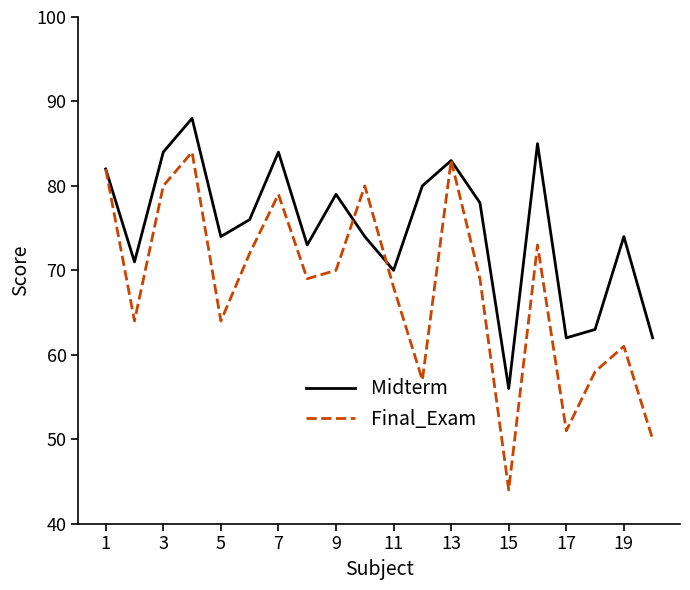

Does the chart have visible grid lines?

No